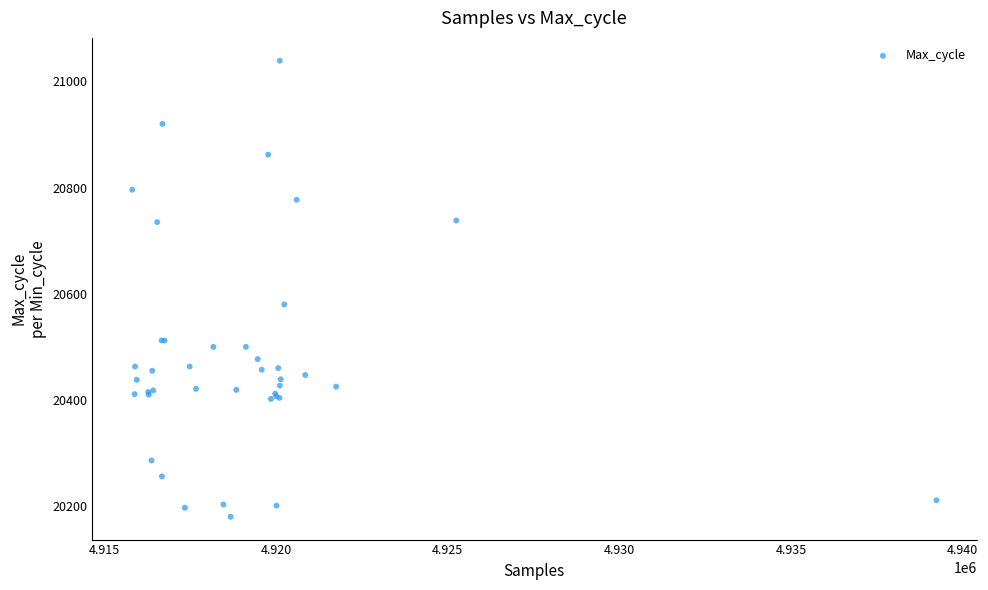

What Y value in the scatter plot is closest to 20609?

20580